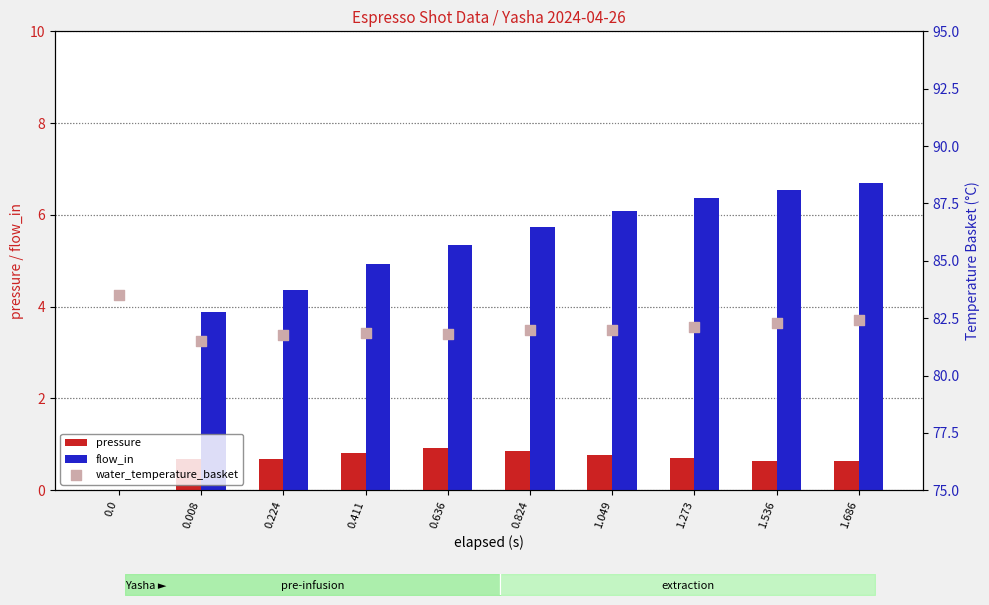

Is the value of flow_in at 1.273 greater than the value of water_temperature_basket at 0.224?

No